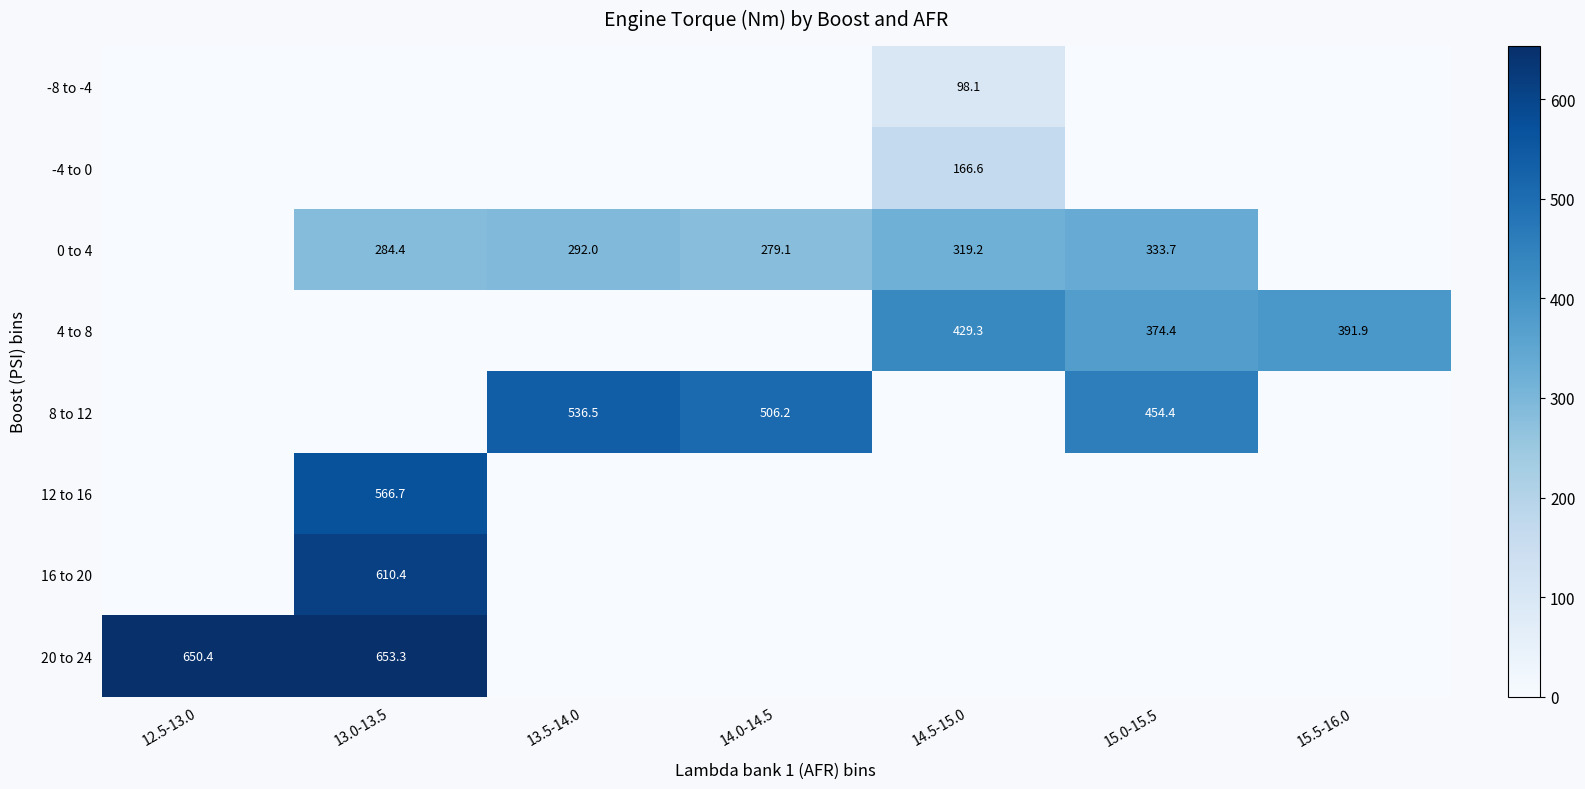

What is the highest value of the 8 to 12 series?

536.5